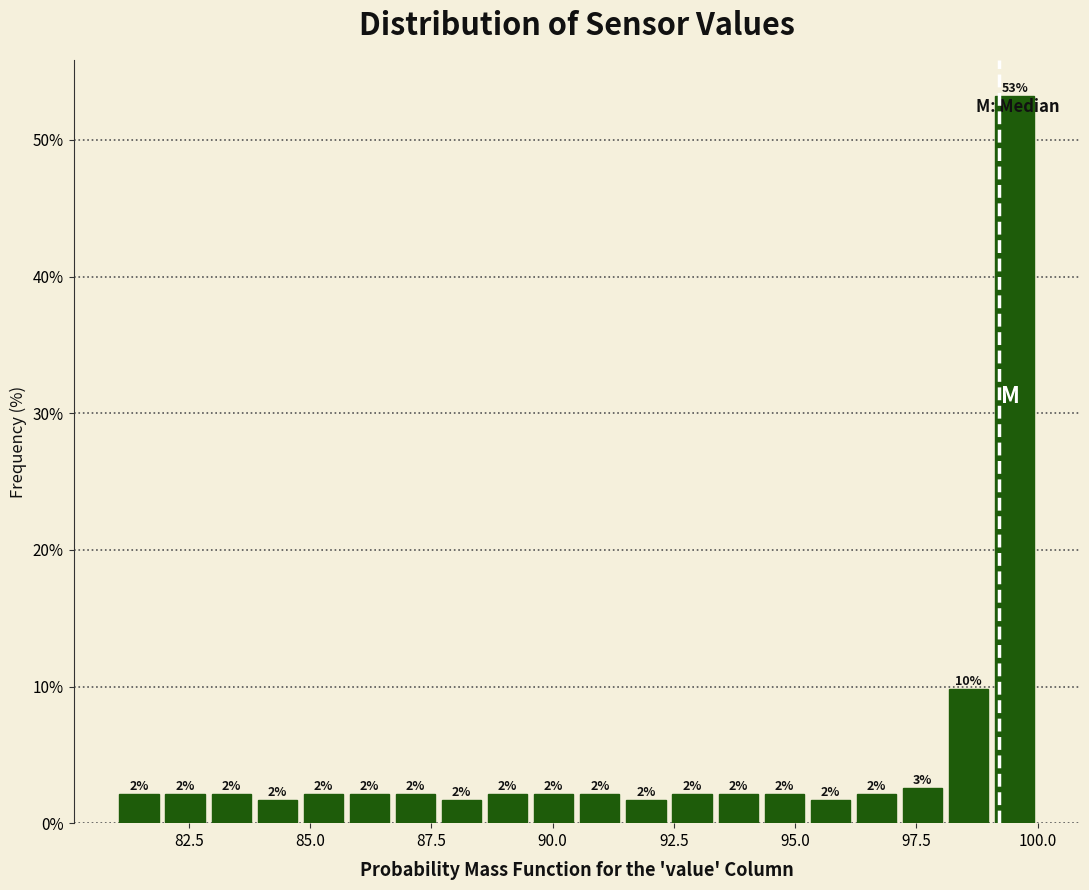

Around what value on the x-axis is the tallest bar? Give the approximate position of its centre, as read against the axis.

99.5